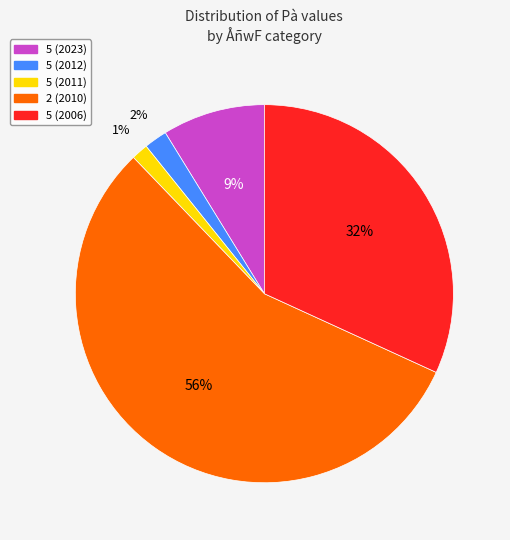

To the nearest percent, what is the difference between the largest and smallest slice percentages?

55%